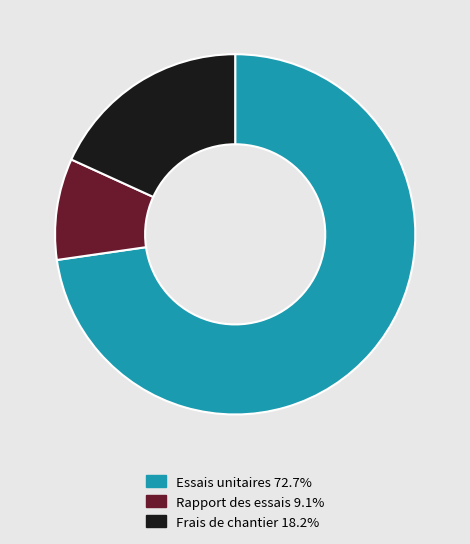

How many slices are in this pie chart?

3